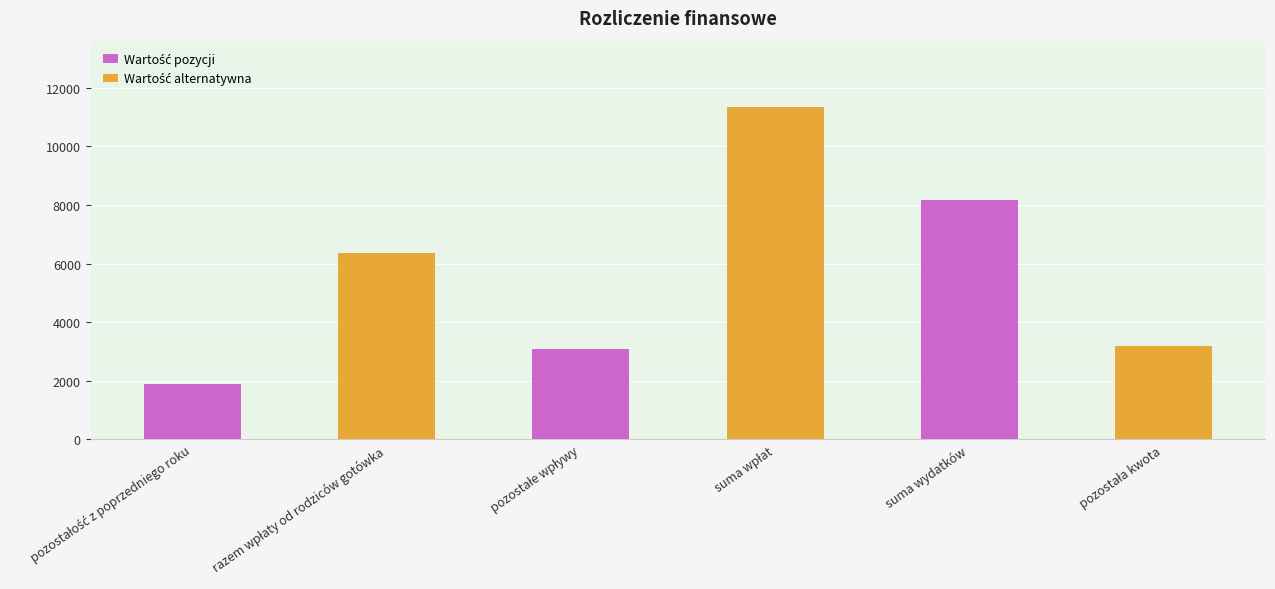

What is the maximum value shown in the chart?

11340.6